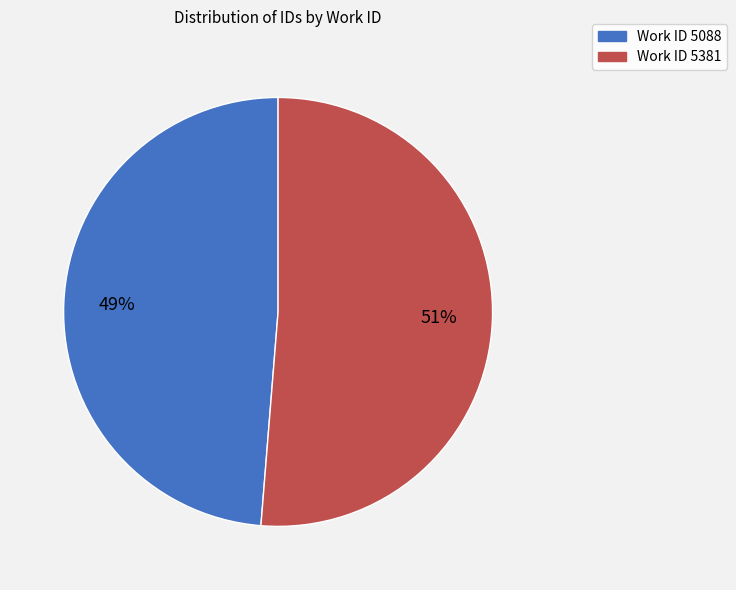

Is there a majority slice in this chart?

Yes